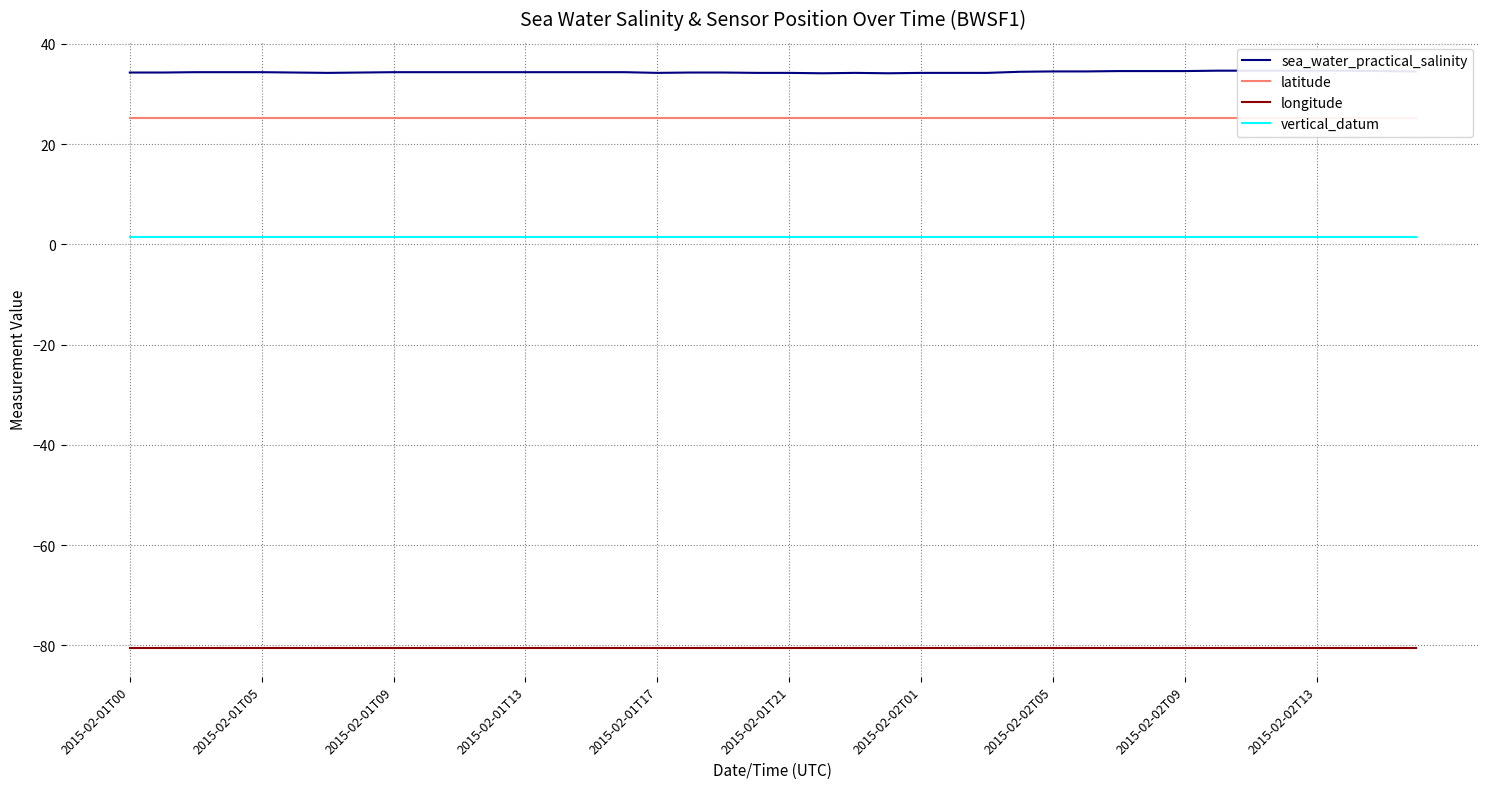

True or false: longitude has a value of -53.9 at 2015-02-01T00.

False